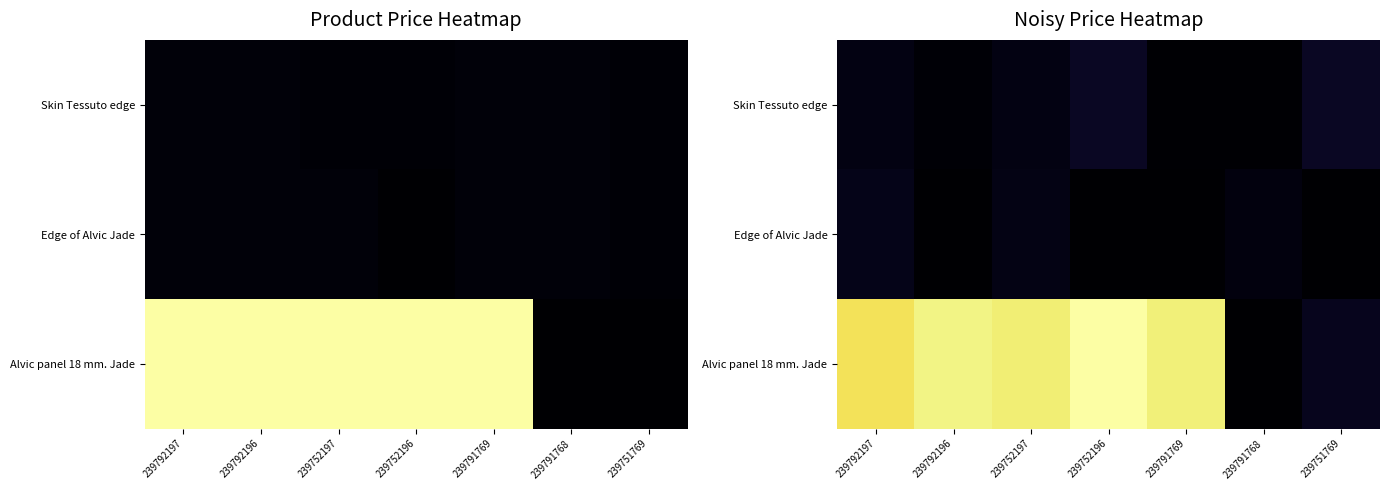

What is the average value of the Edge of Alvic Jade series?

110.3